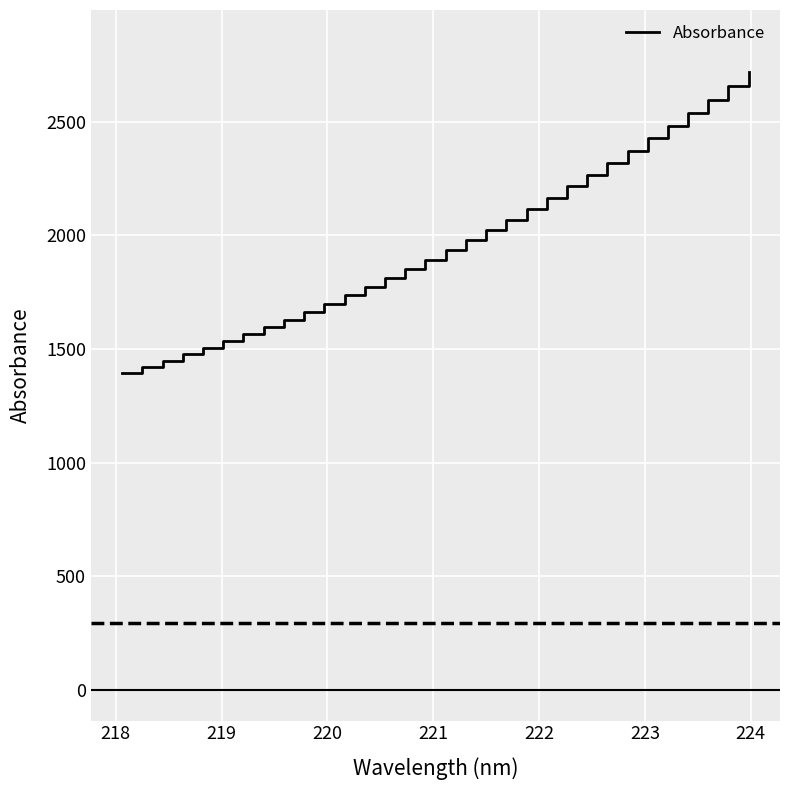

How many series are shown in this chart?

1